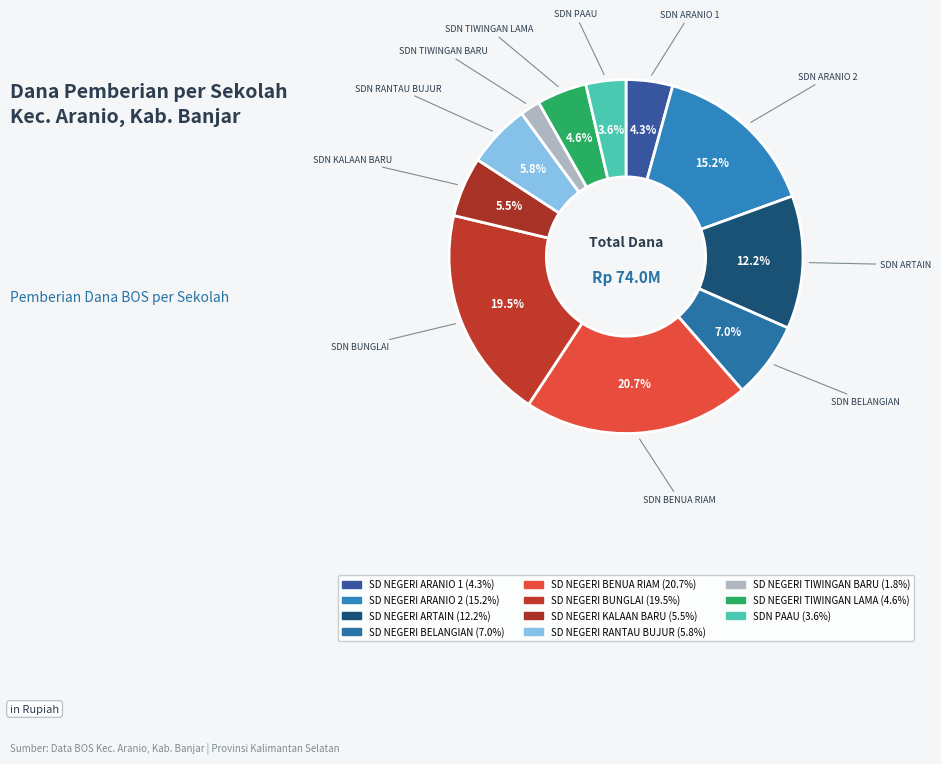

Does SD NEGERI BELANGIAN account for over 50% of the chart?

No